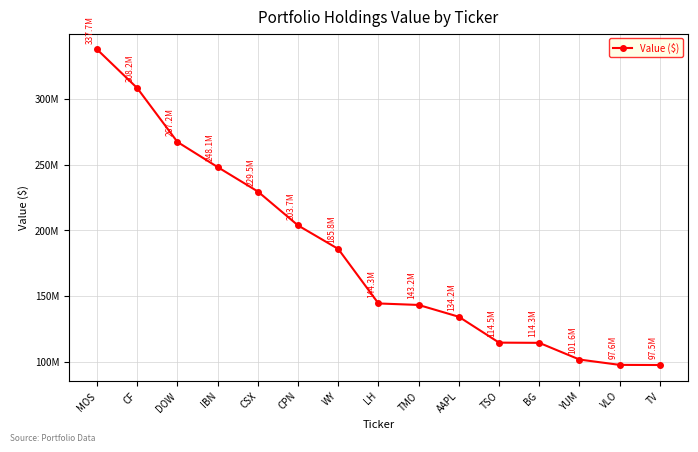

What is the change in value from LH to YUM?

-42686000